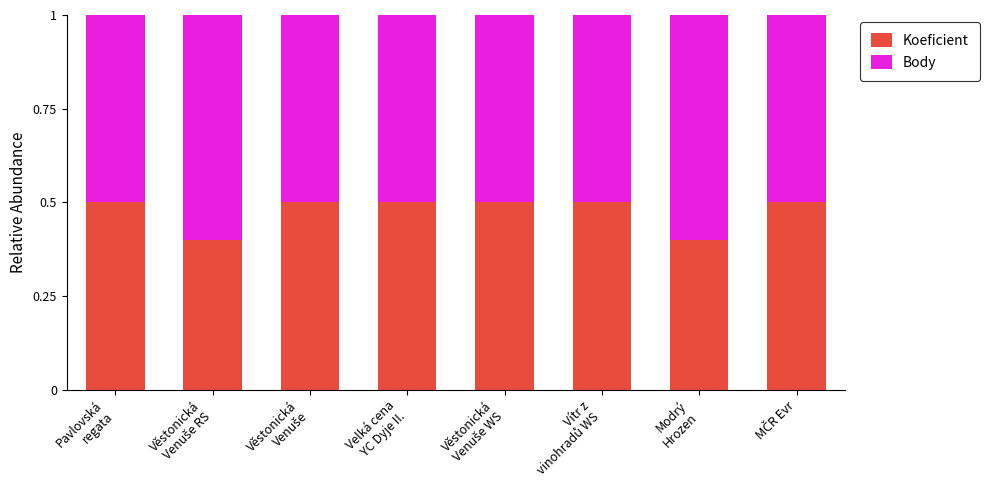

What is the sum of all Koeficient values?

3.8